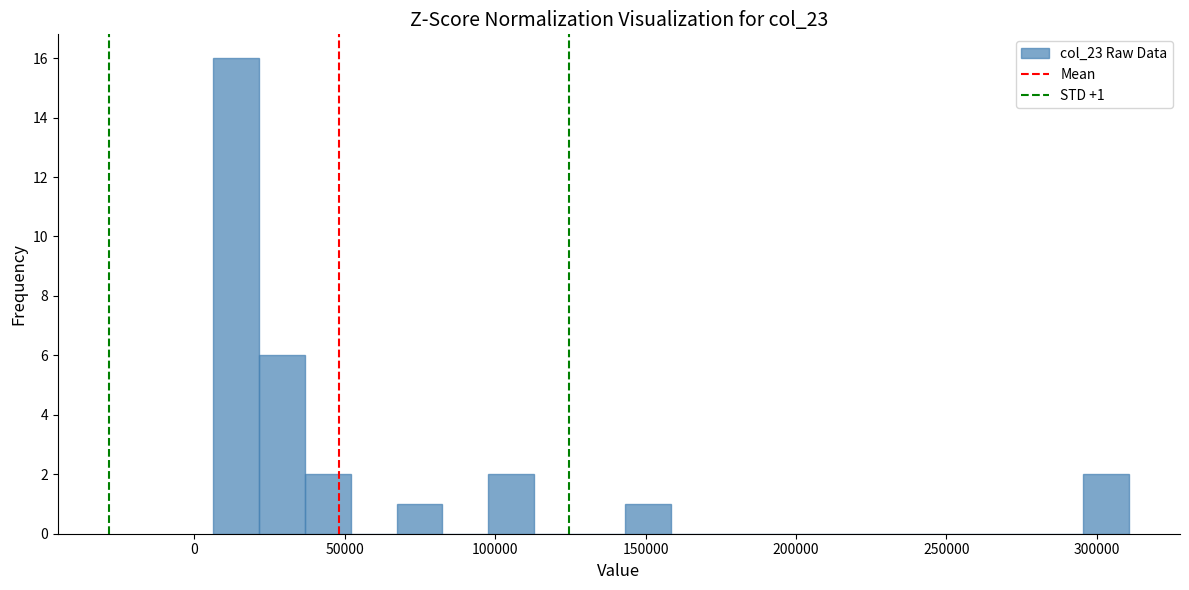

Around what value on the x-axis is the tallest bar? Give the approximate position of its centre, as read against the axis.

15000